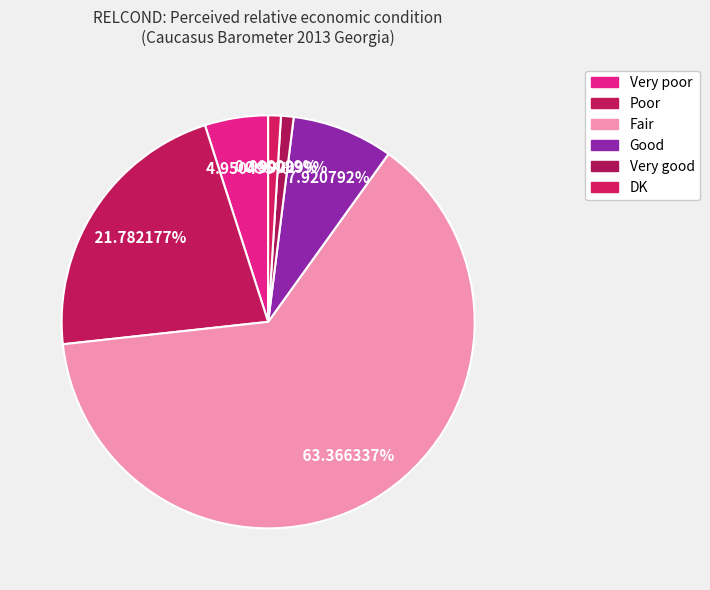

What is the largest slice in the pie chart?

Fair